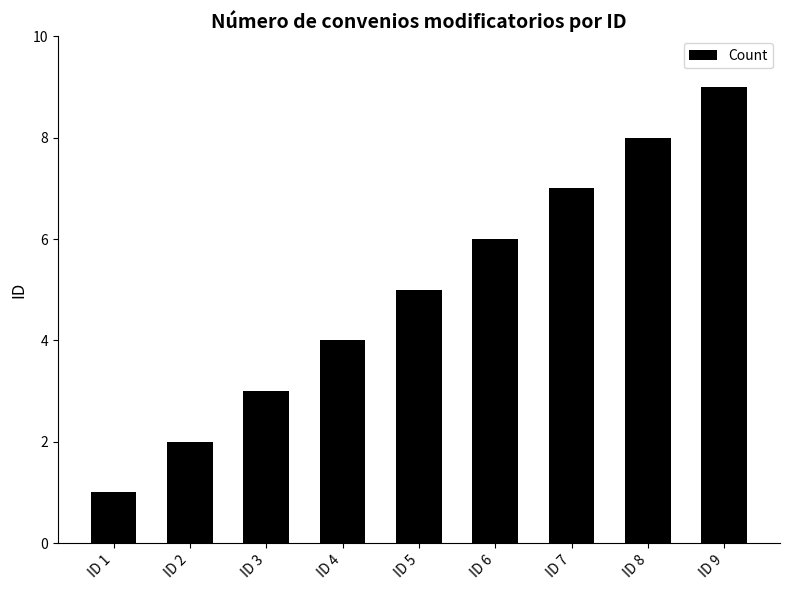

Reading left to right, list all the values displayed in this chart.

ID 1=1	ID 2=2	ID 3=3	ID 4=4	ID 5=5	ID 6=6	ID 7=7	ID 8=8	ID 9=9